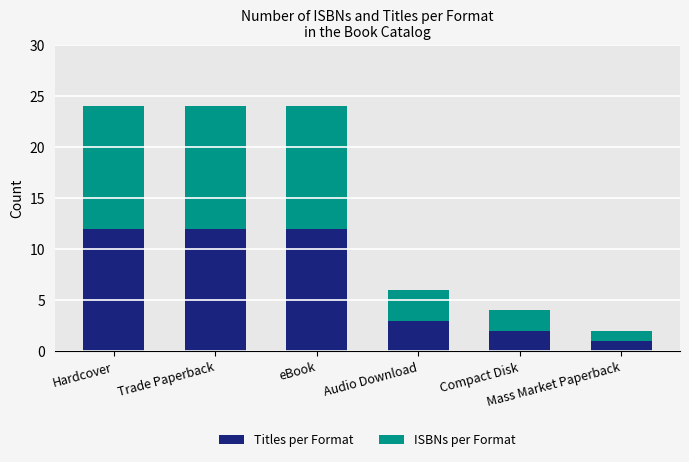

What is the highest value of the Titles per Format series?

12